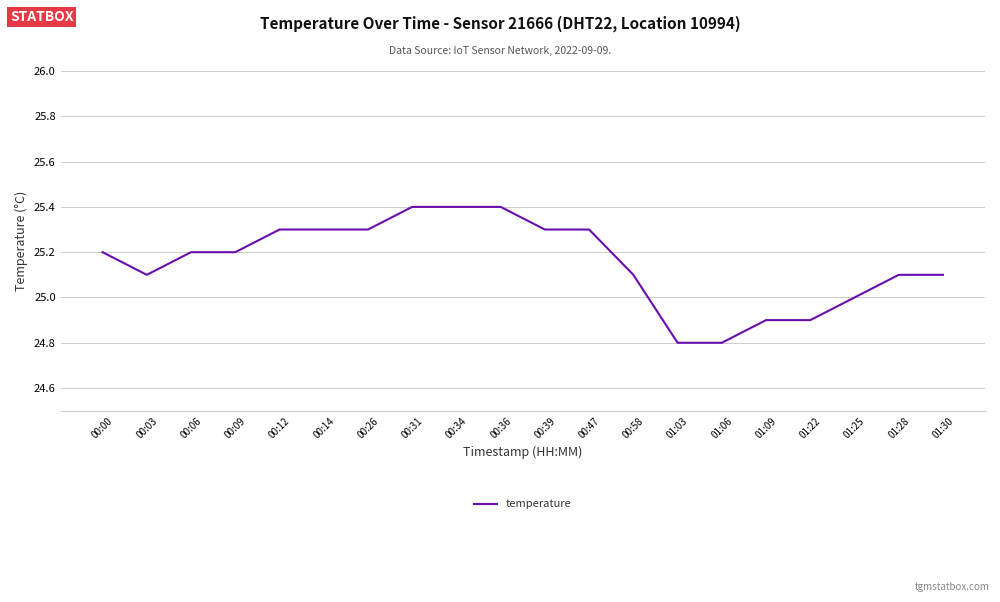

What is the smallest value displayed?

24.8